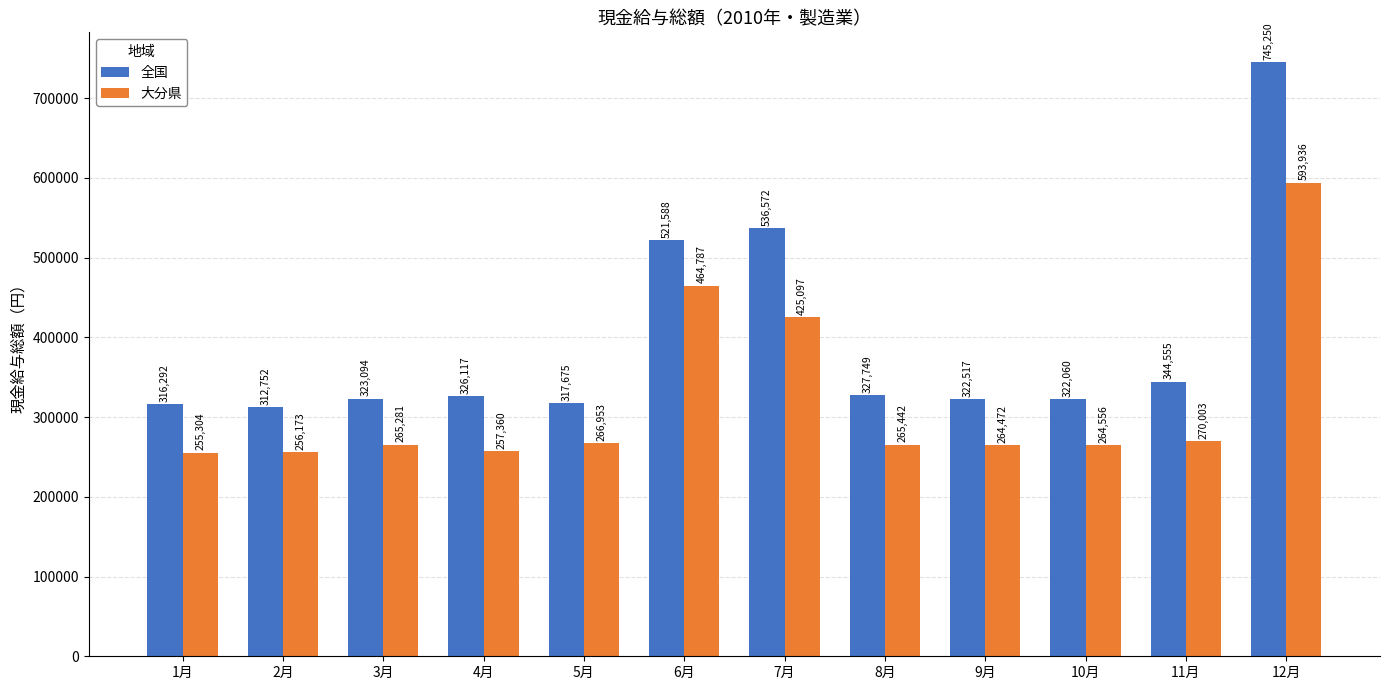

Rank the series by their average value, from lowest to highest.

大分県, 全国